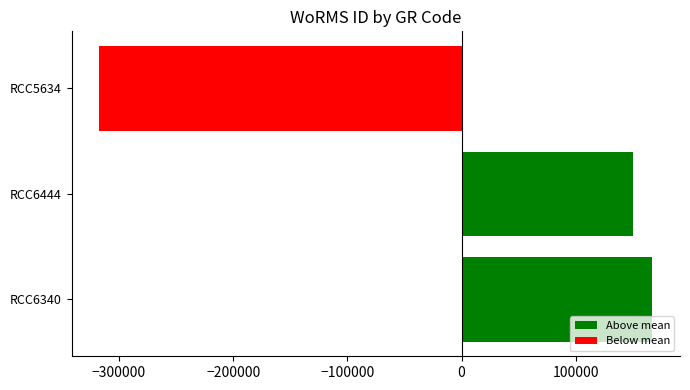

List the labels in order of Above mean value, smallest first.

RCC6444, RCC6340